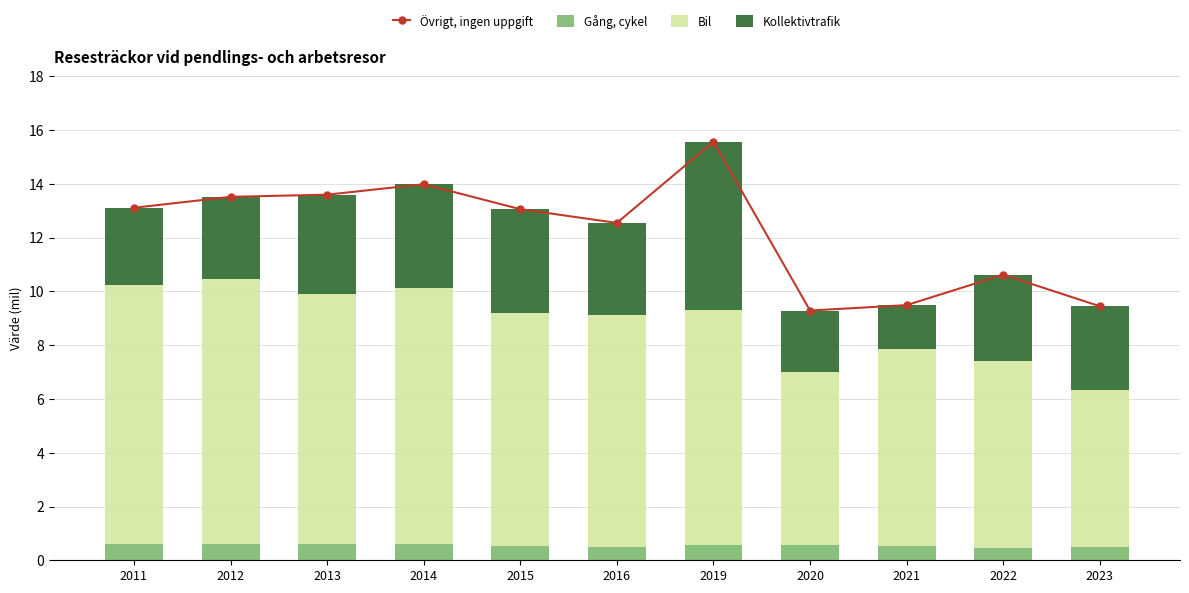

At how many categories does at least one series exceed 4?

11